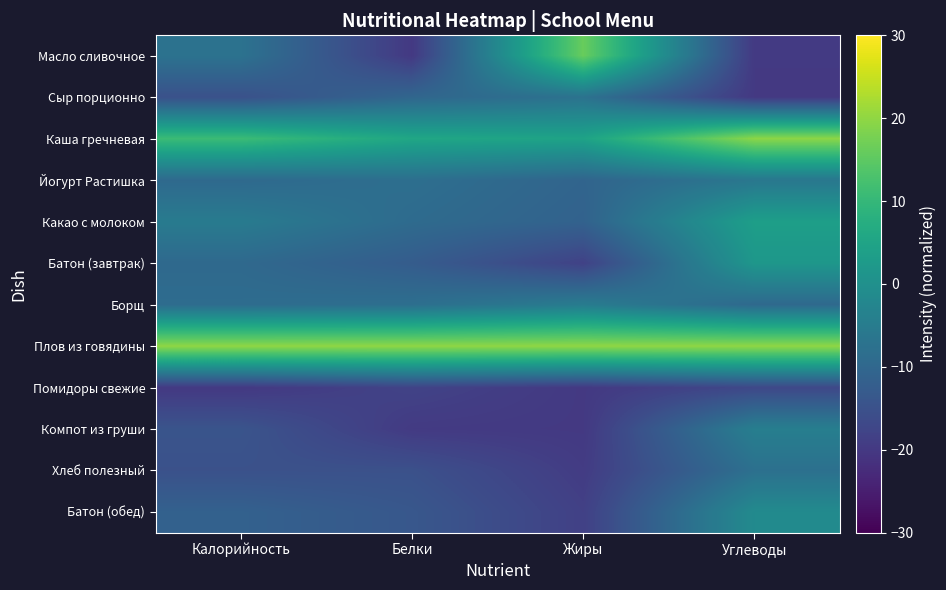

Reading left to right, transcribe all the data shown in this chart.

Масло сливочное: Калорийность=-7.4	Белки=-20.0	Жиры=16.2	Углеводы=-19.9
Сыр порционно: Калорийность=-15.0	Белки=-10.2	Жиры=-7.4	Углеводы=-20.0
Каша гречневая: Калорийность=11.0	Белки=5.6	Жиры=4.7	Углеводы=19.7
Йогурт Растишка: Калорийность=-9.4	Белки=-8.2	Жиры=-10.6	Углеводы=-6.2
Какао с молоком: Калорийность=-5.3	Белки=-9.1	Жиры=-11.2	Углеводы=3.7
Батон (завтрак): Калорийность=-9.6	Белки=-12.5	Жиры=-18.2	Углеводы=1.8
Борщ: Калорийность=-8.8	Белки=-8.2	Жиры=-5.0	Углеводы=-9.6
Плов из говядины: Калорийность=20.0	Белки=20.0	Жиры=20.0	Углеводы=20.0
Помидоры свежие: Калорийность=-20.0	Белки=-18.0	Жиры=-20.0	Углеводы=-17.0
Компот из груши: Калорийность=-14.4	Белки=-19.7	Жиры=-20.0	Углеводы=-4.3
Хлеб полезный: Калорийность=-15.0	Белки=-15.1	Жиры=-19.4	Углеводы=-7.9
Батон (обед): Калорийность=-11.4	Белки=-13.7	Жиры=-18.5	Углеводы=-1.3